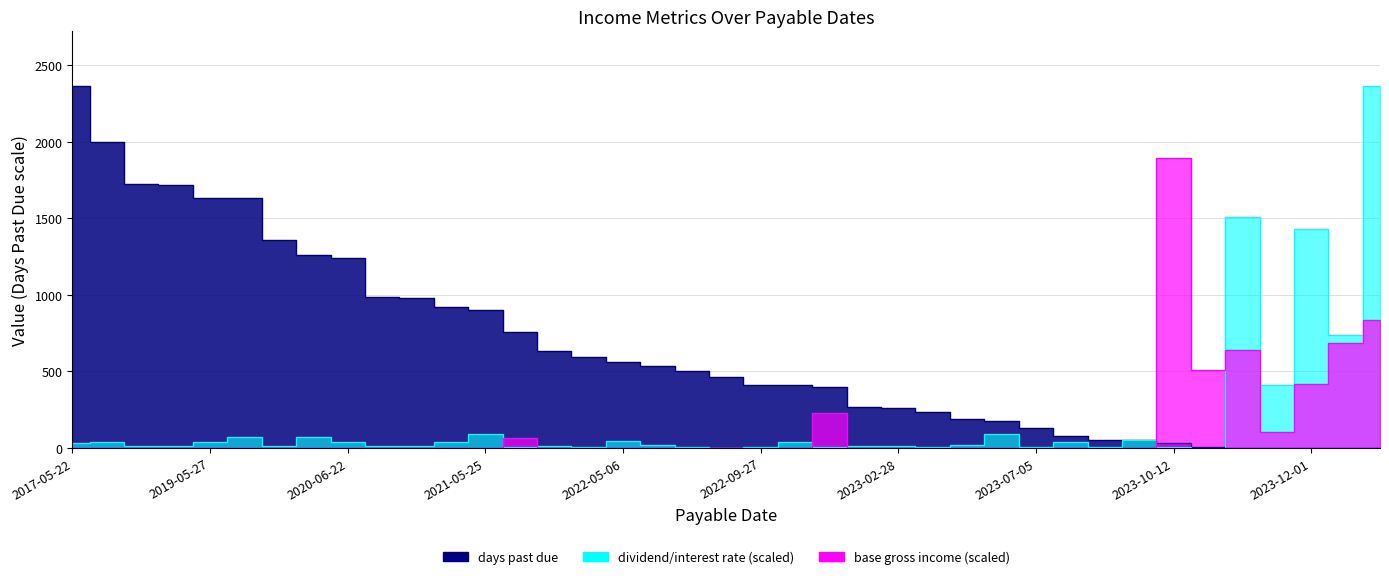

Between 7 and 14, which is larger?

7